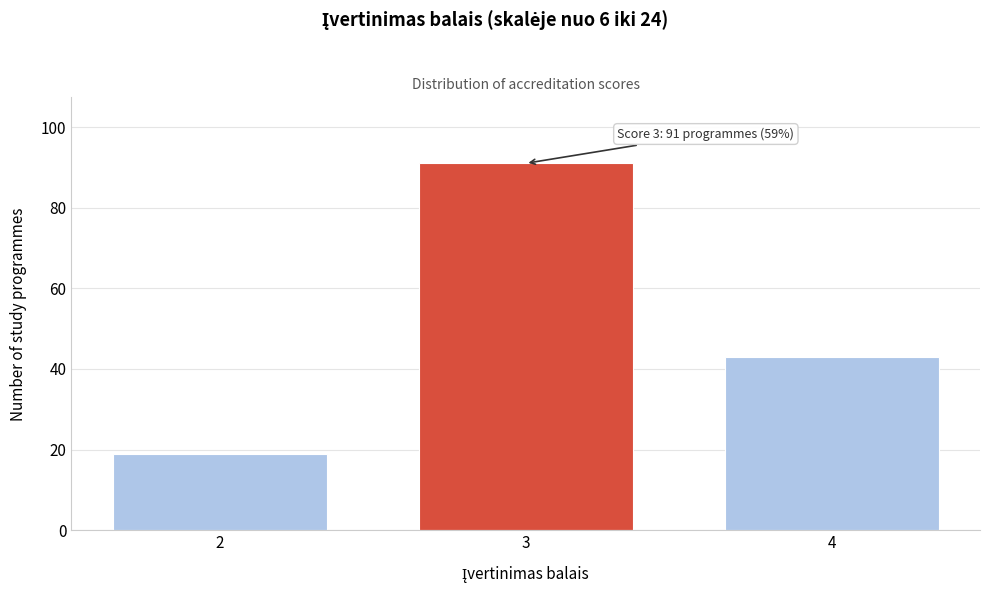

Reading left to right, list all the values displayed in this chart.

19	91	43